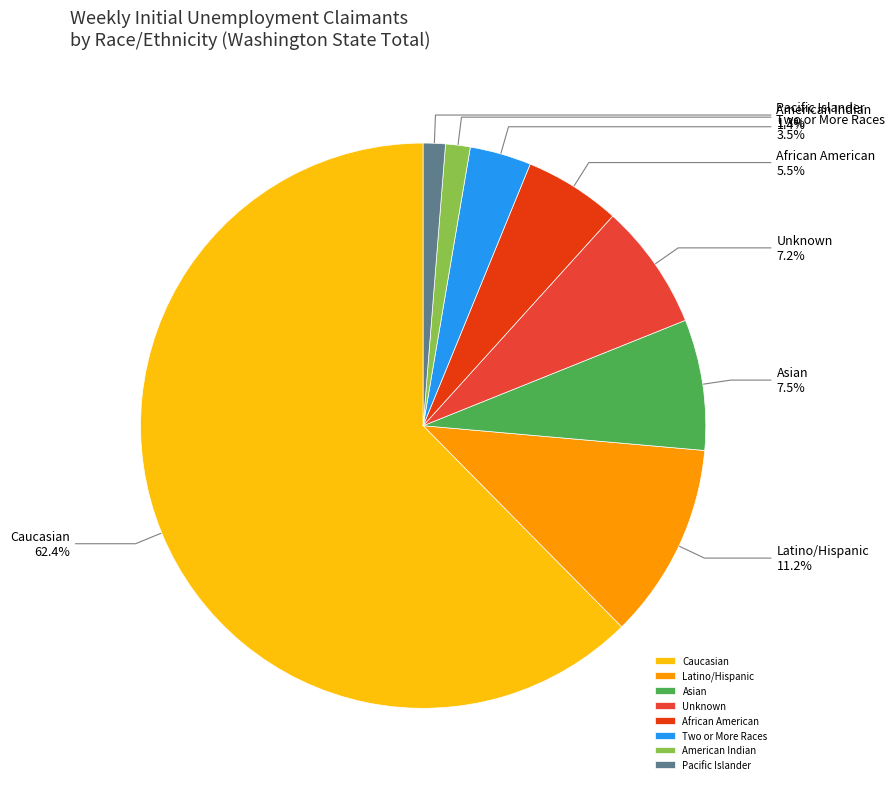

To the nearest percent, what is the average slice percentage?

12%